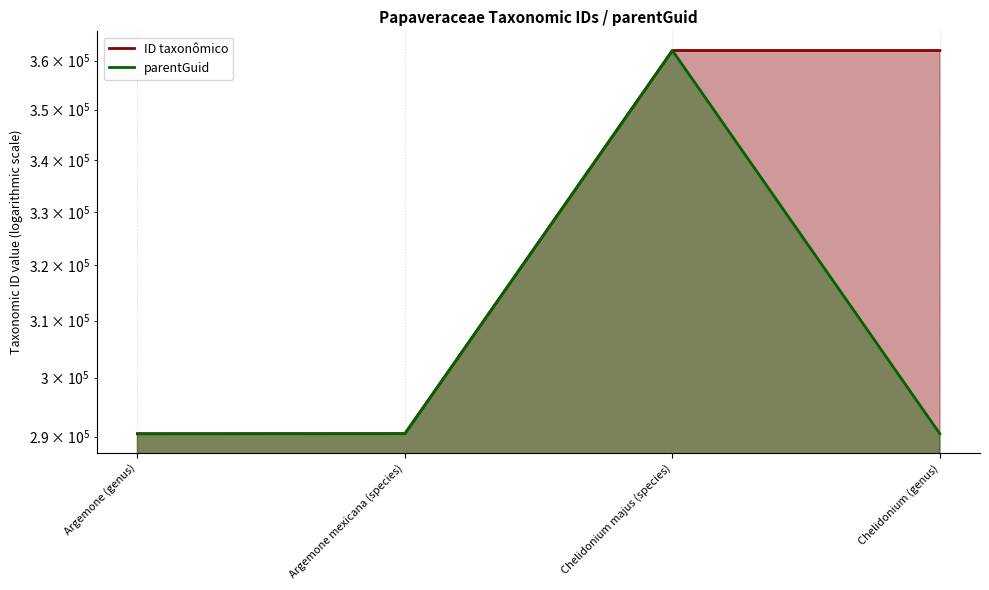

List the labels in order of ID taxonômico value, largest first.

Chelidonium majus (species), Chelidonium (genus), Argemone mexicana (species), Argemone (genus)